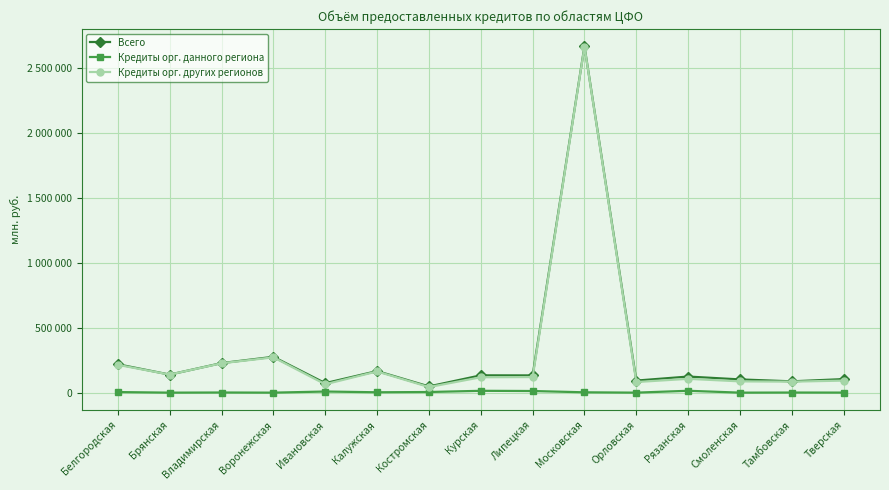

True or false: Кредиты орг. данного региона has more than 1 points higher than both neighbors.

True